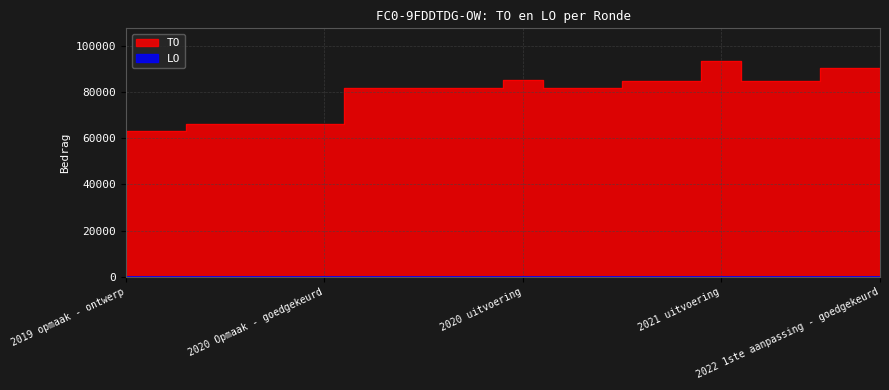

What is the difference between the maximum and minimum values?

30325